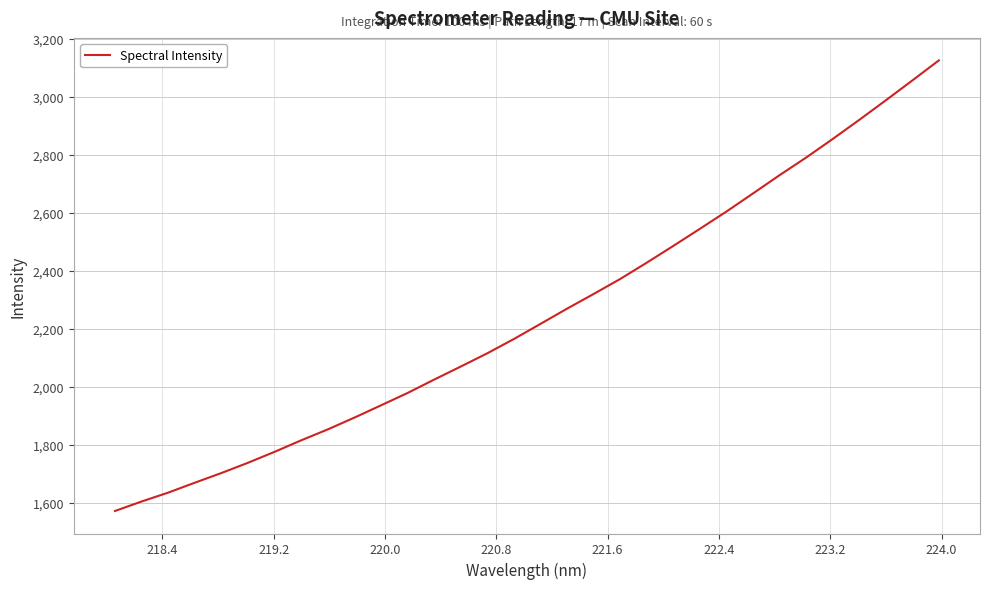

What is the greatest value displayed?

3124.5